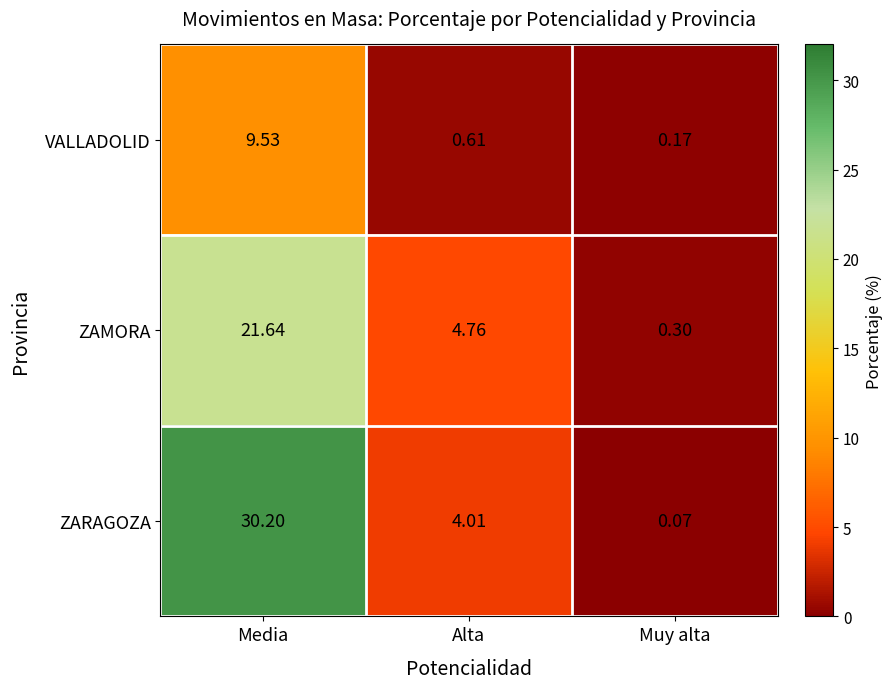

Between Alta and Muy alta, which series saw the biggest shift?

ZAMORA